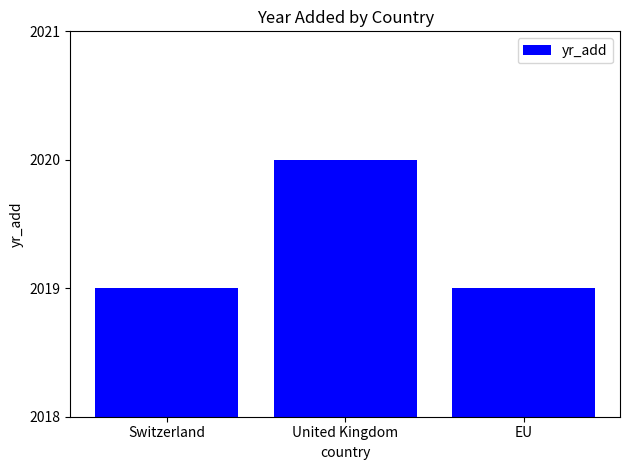

What is the difference between the values at Switzerland and United Kingdom?

1